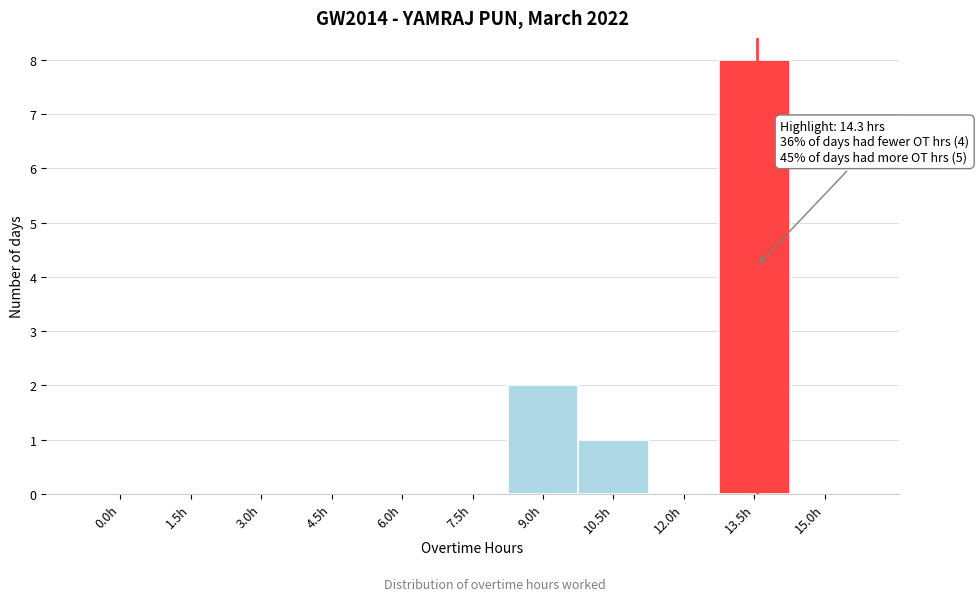

Reading left to right, extract all data points from this chart.

0.0h=0	1.5h=0	3.0h=0	4.5h=0	6.0h=0	7.5h=0	9.0h=2	10.5h=1	12.0h=0	13.5h=8	15.0h=0